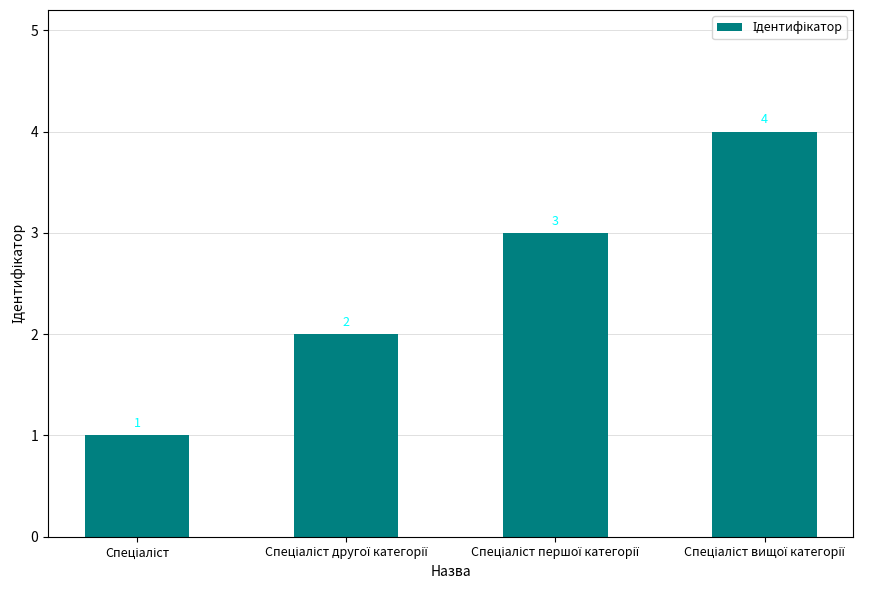

What is the greatest value displayed?

4